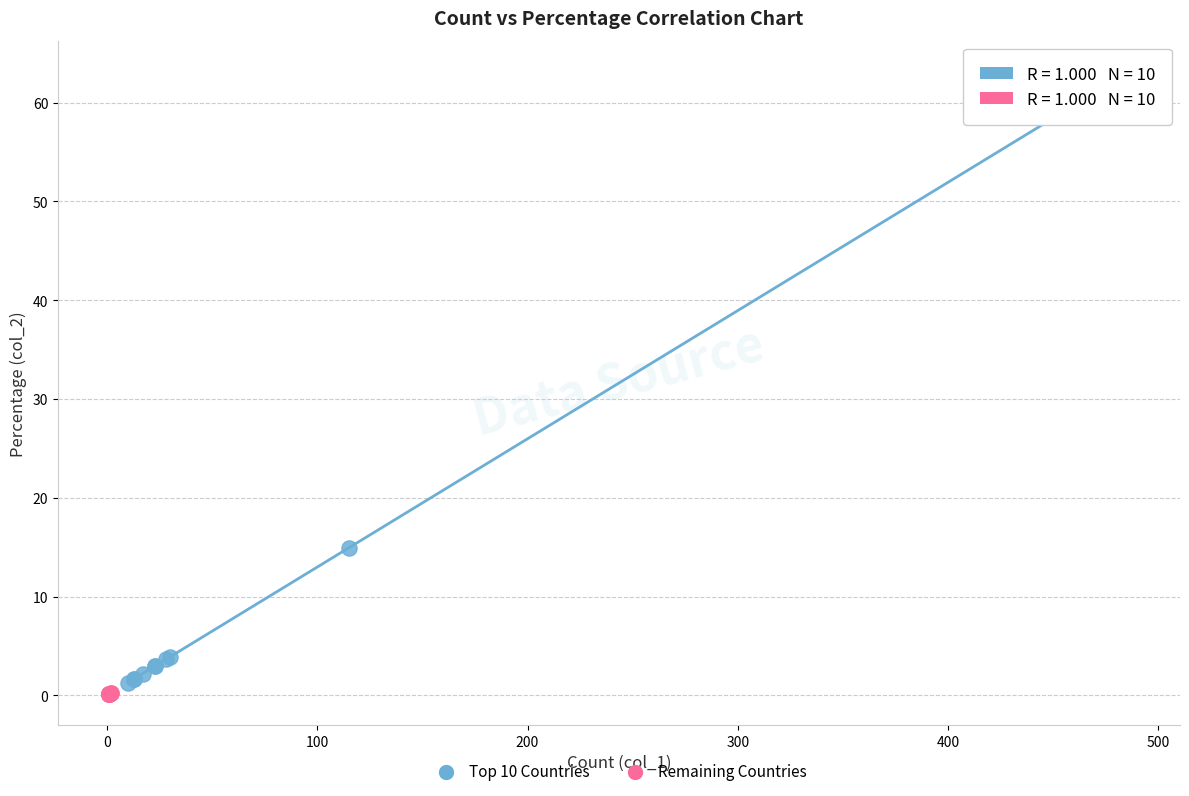

Which series contains the highest Y value?

Top 10 Countries